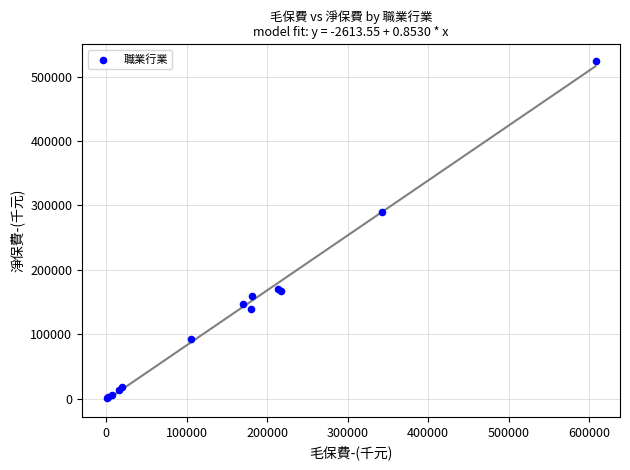

What Y value in the scatter plot is closest to 262302?

290118